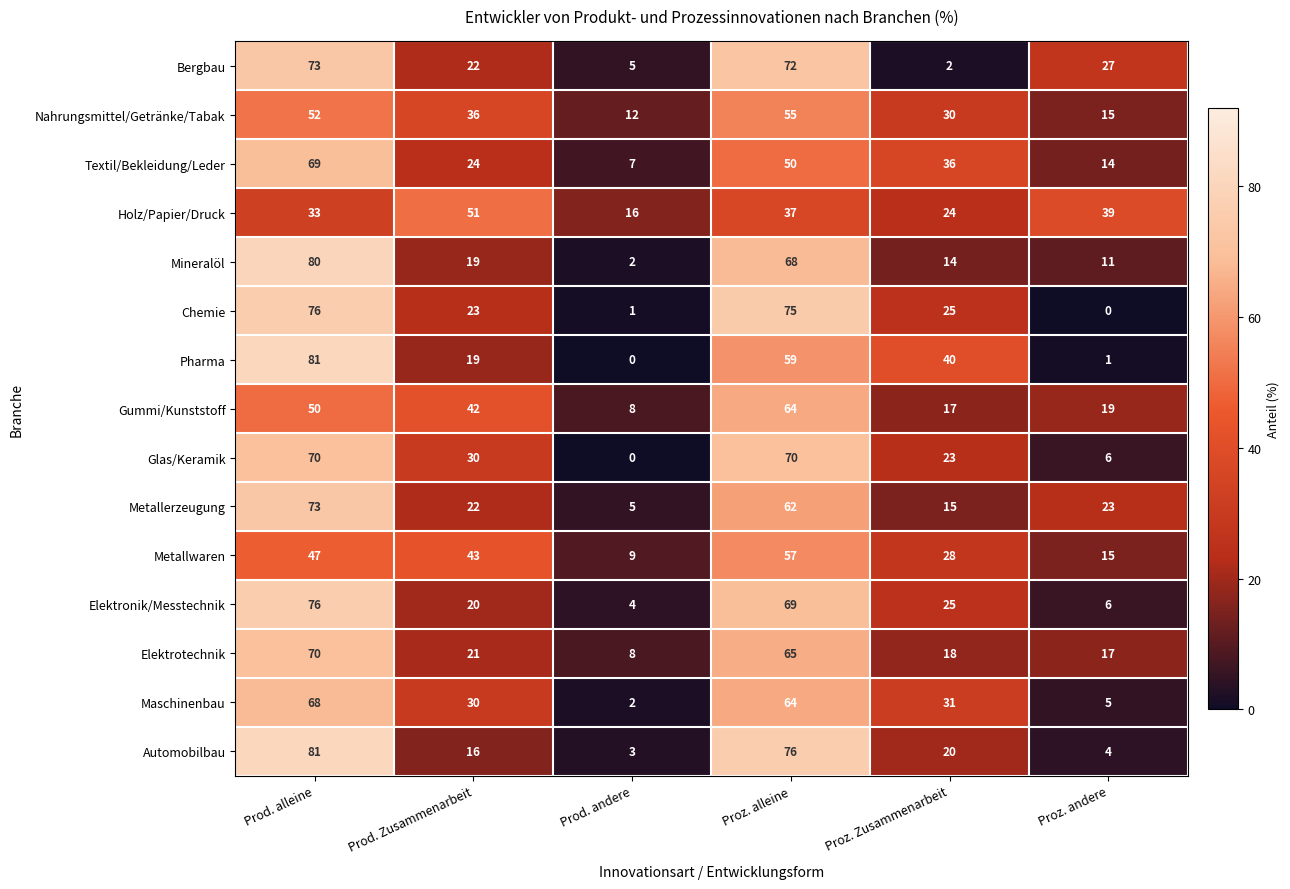

What value does the Metallerzeugung series have at Prod. andere, to the nearest 5?

5